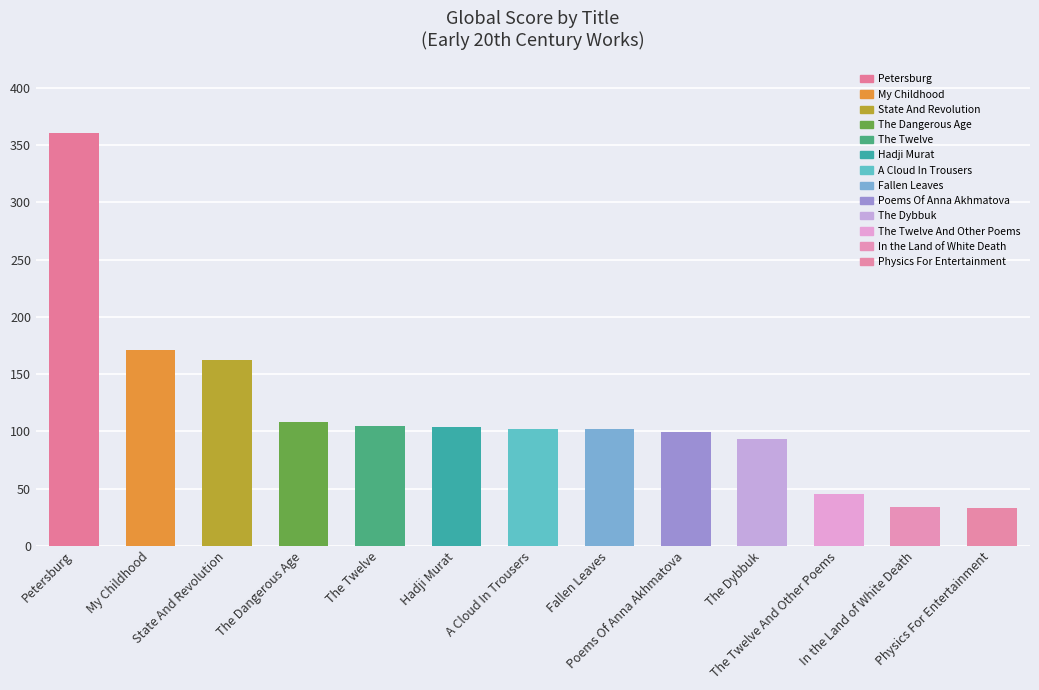

The value at Petersburg is 96. True or false?

False